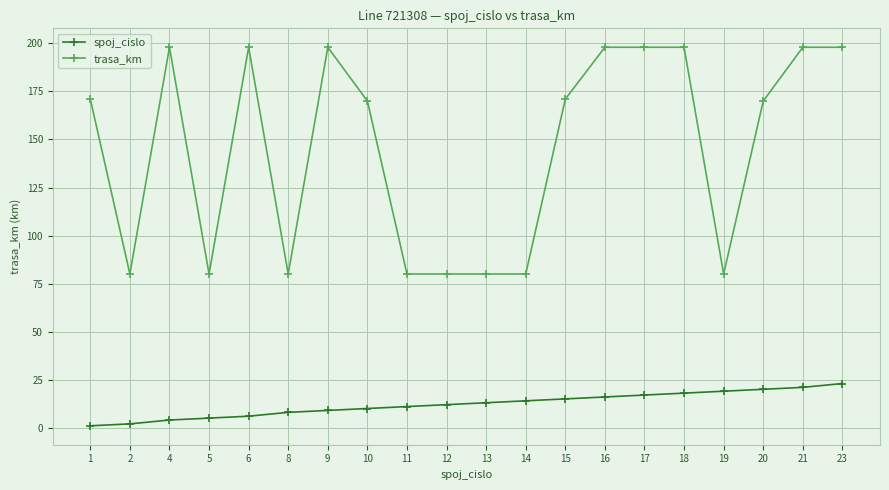

Which series has the largest total across all categories?

trasa_km